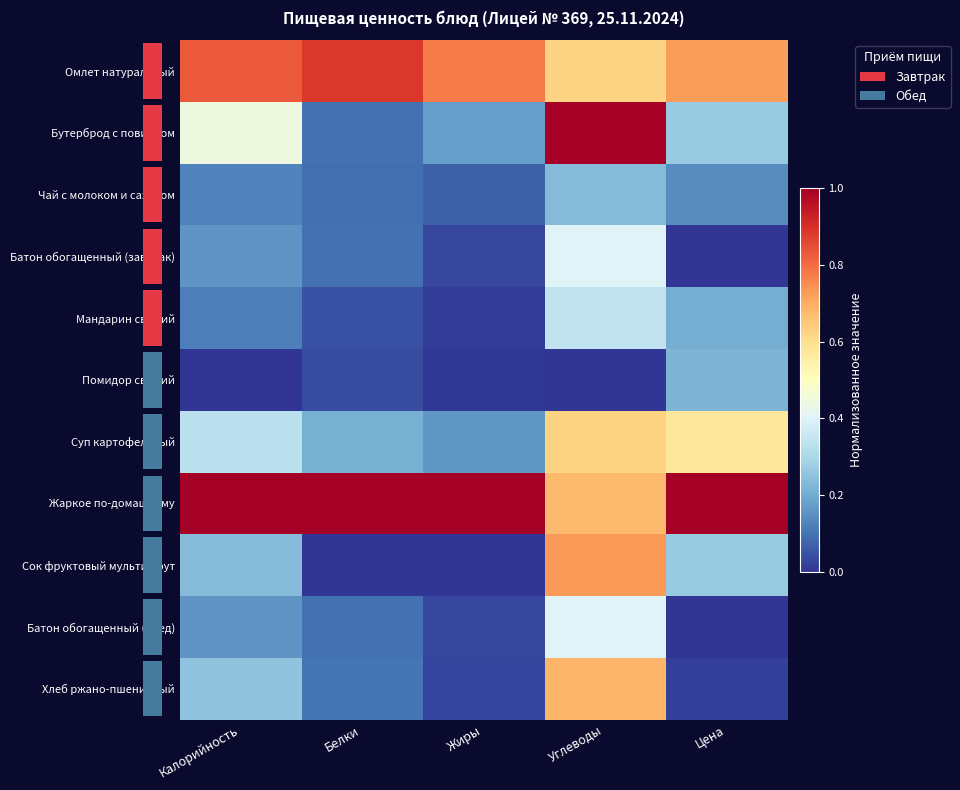

What is the spread (max minus min) of values at Калорийность?

1.0